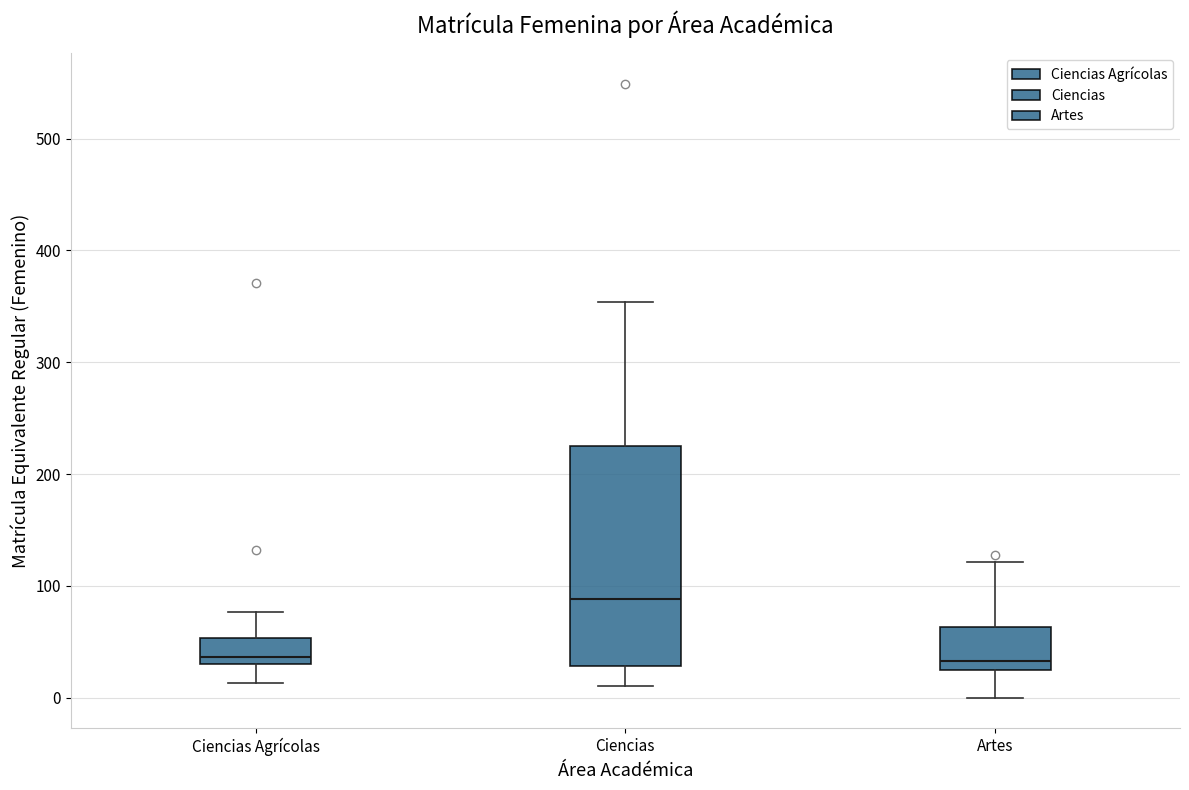

Reading left to right, read every box against the y-axis: the position of its median line, the range the box covers, and the ends of its whiskers. The values are not printed on the chart, so give them approximately, as read against the axis.

Ciencias Agrícolas: median 40, box 30 to 50, whiskers 10 to 80
Ciencias: median 90, box 30 to 230, whiskers 10 to 350
Artes: median 30, box 20 to 60, whiskers 0 to 120